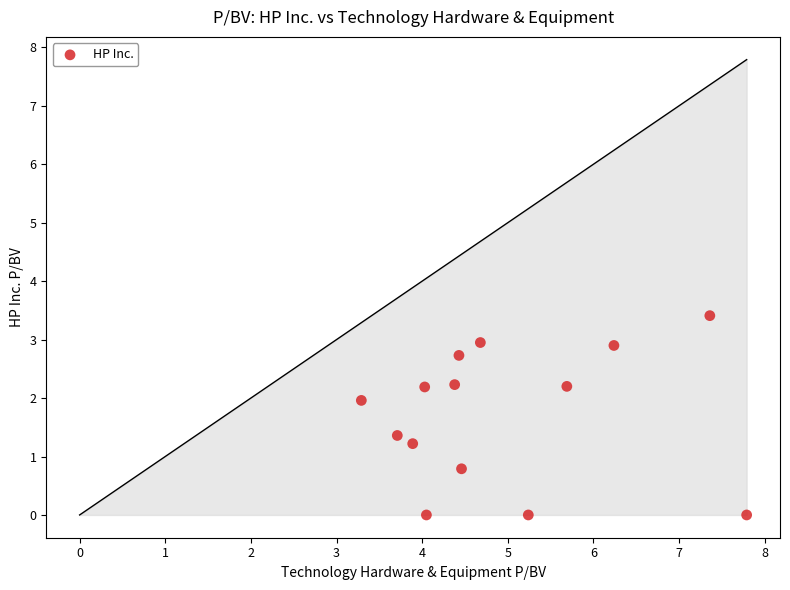

What is the range of X values (max minus min)?

4.5